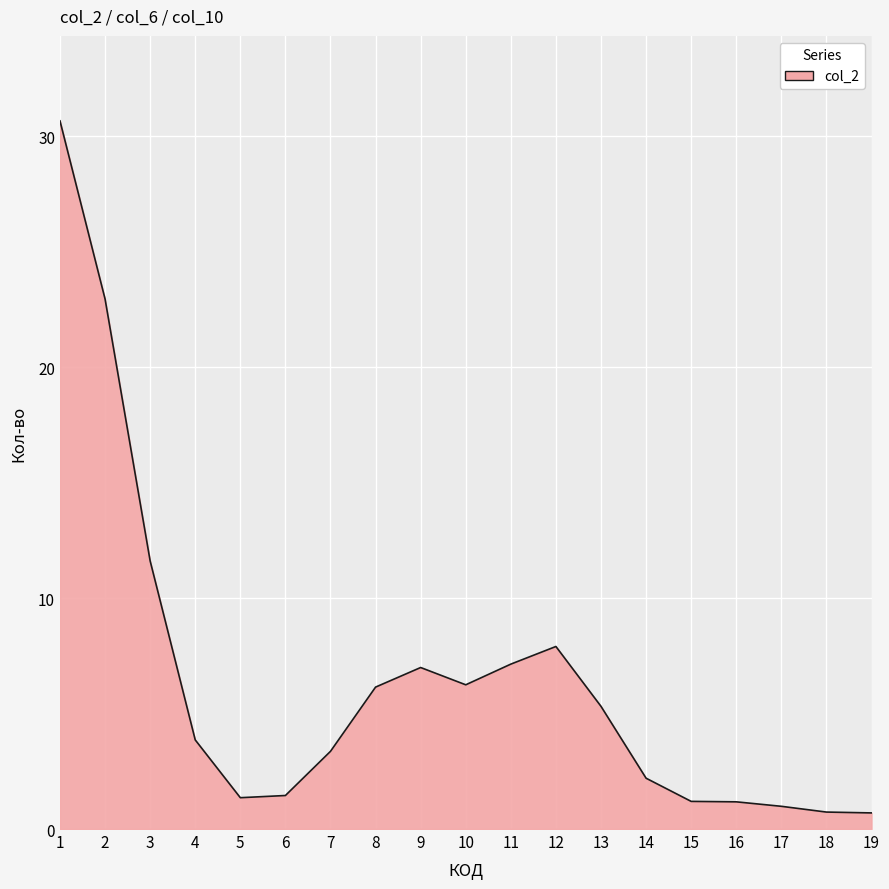

Where is the data nearest to the value 15?

3